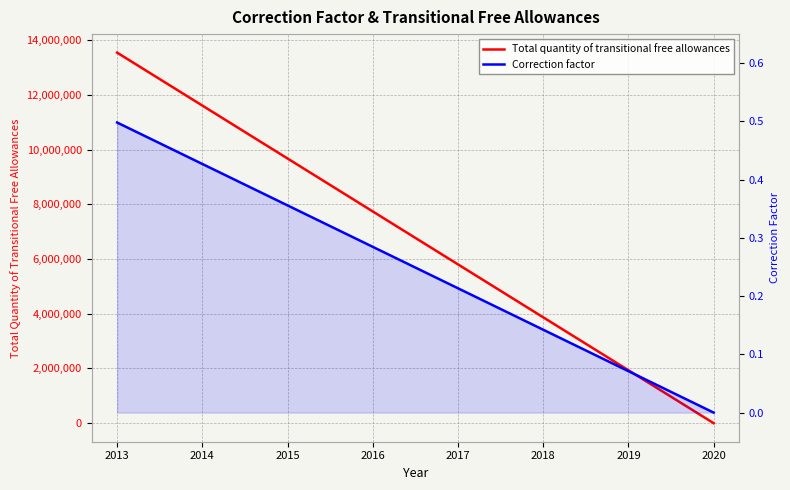

Where is Correction factor nearest to the value 0?

2020